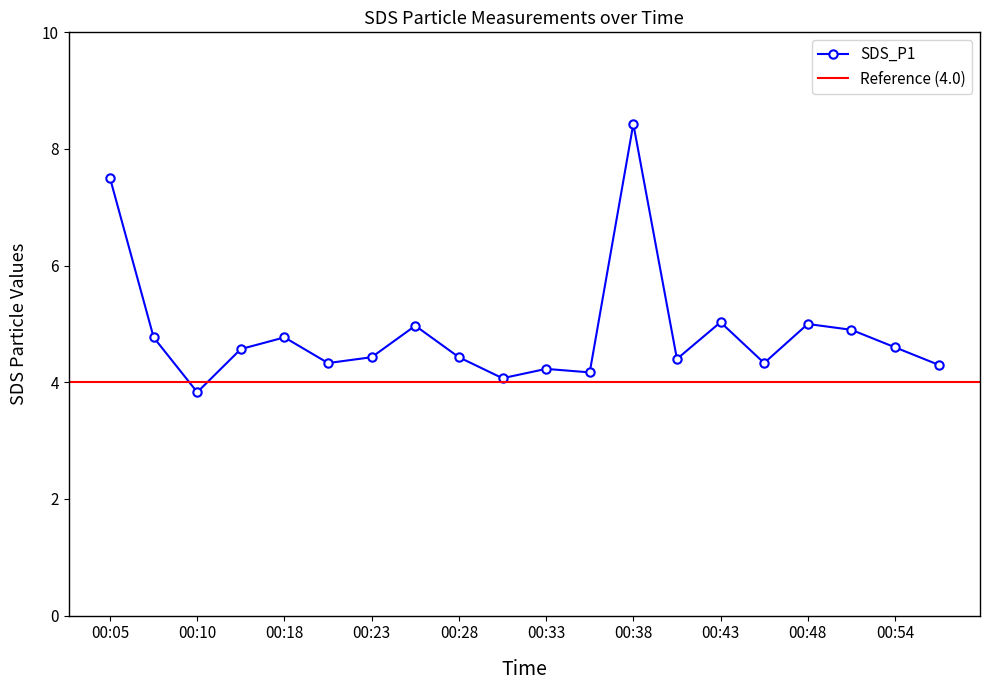

Reading left to right, what are all the values shown in this chart?

00:05=7.5	00:07=4.8	00:10=3.8	00:15=4.6	00:18=4.8	00:20=4.3	00:23=4.4	00:25=5.0	00:28=4.4	00:30=4.1	00:33=4.2	00:35=4.2	00:38=8.4	00:41=4.4	00:43=5.0	00:46=4.3	00:48=5.0	00:51=4.9	00:54=4.6	00:56=4.3